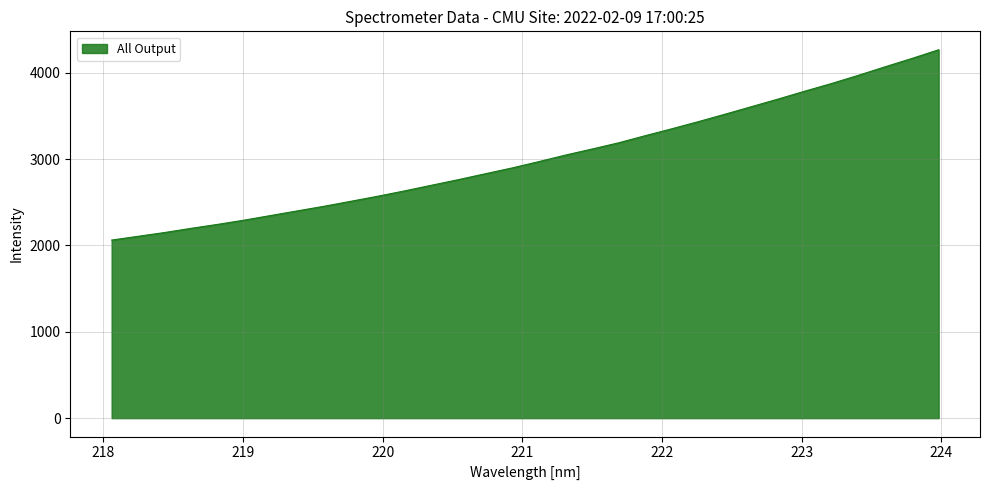

What is the smallest value displayed?

2061.9